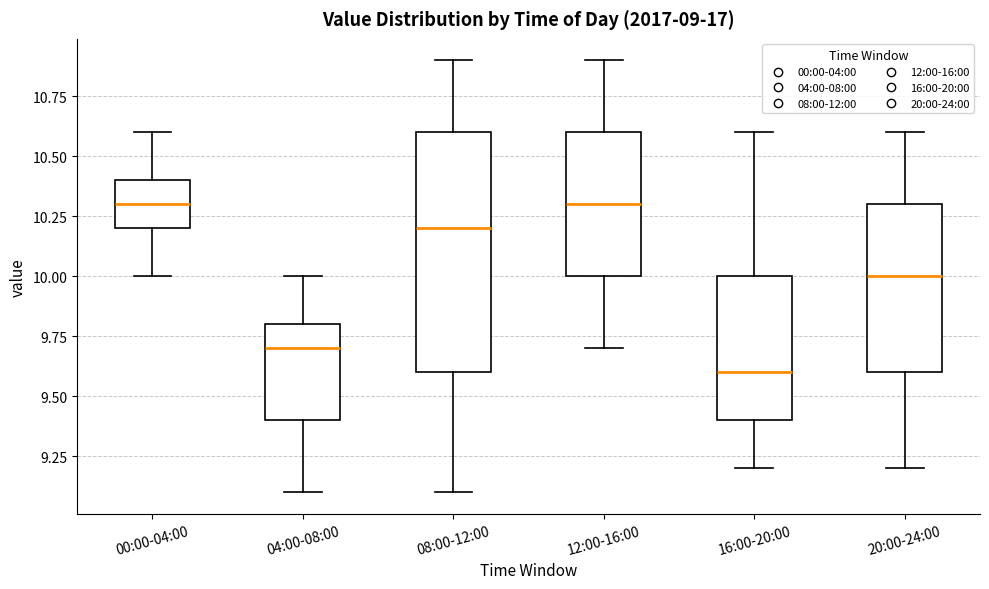

Comparing the boxes themselves (not the whiskers), which one is the tallest?

08:00-12:00